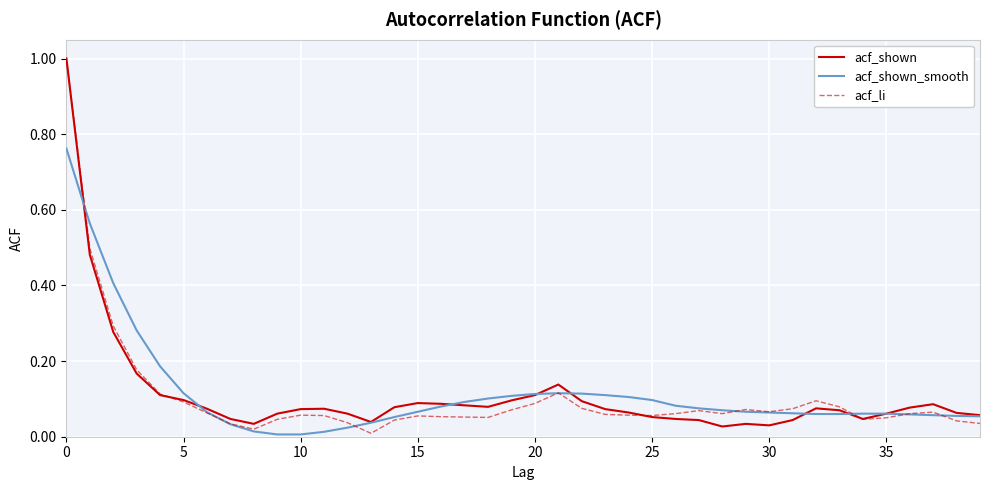

What is the greatest value displayed?

1.0